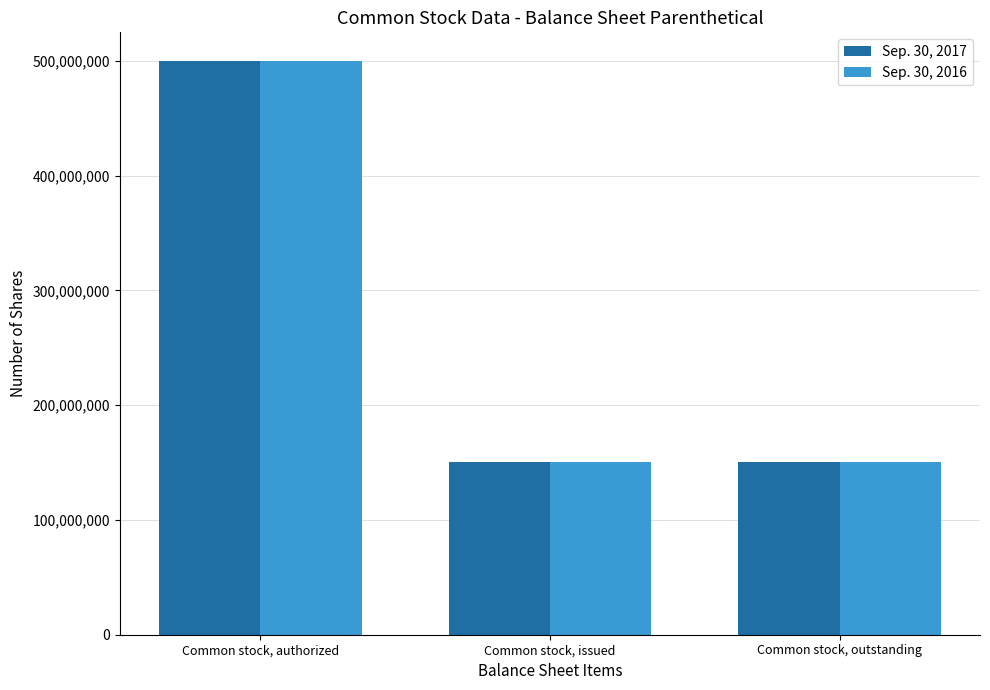

At how many categories does at least one series exceed 244741407?

1